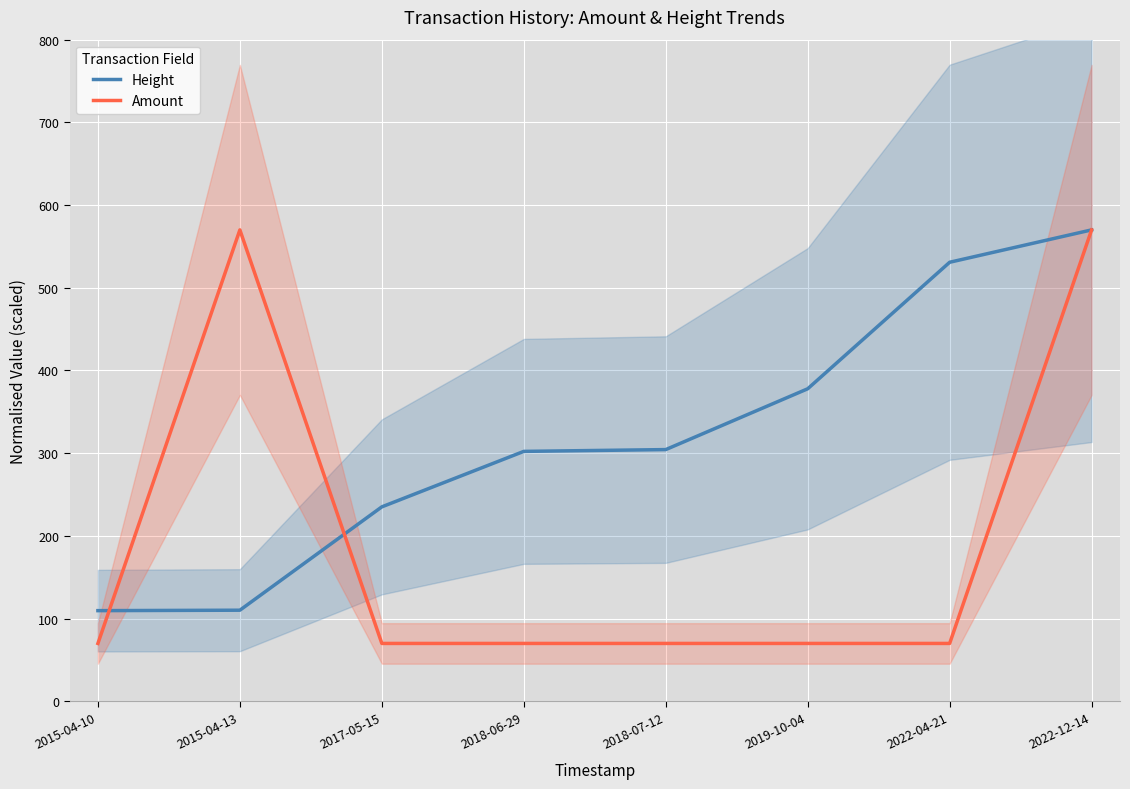

What is the total value across all series at 2022-12-14?

1140.0